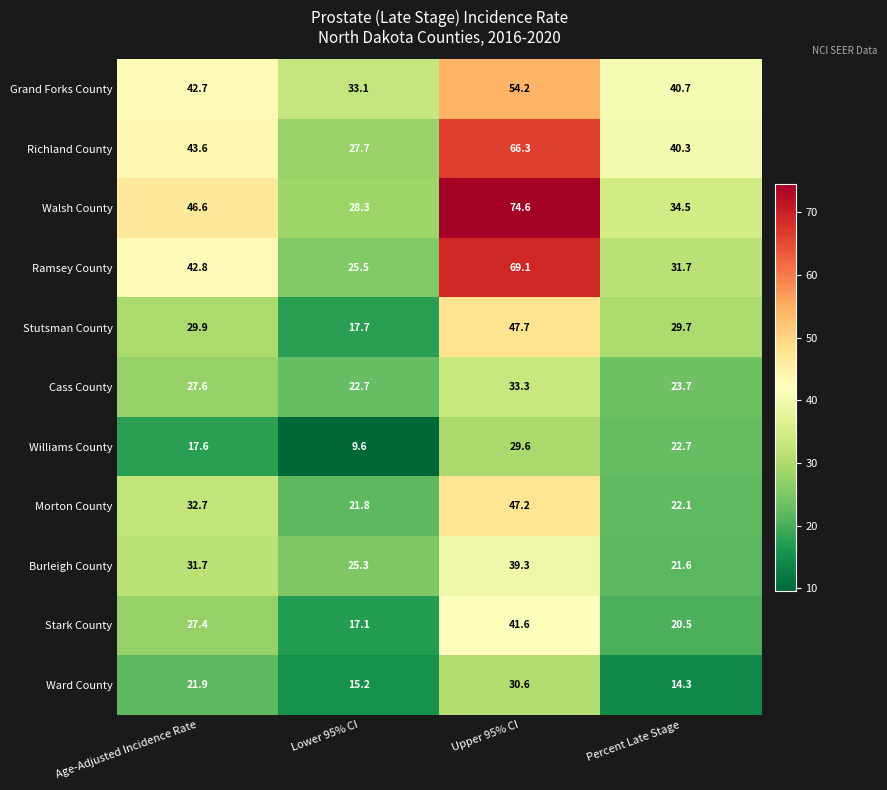

Rank the series by their maximum value, from lowest to highest.

Williams County, Ward County, Cass County, Burleigh County, Stark County, Morton County, Stutsman County, Grand Forks County, Richland County, Ramsey County, Walsh County